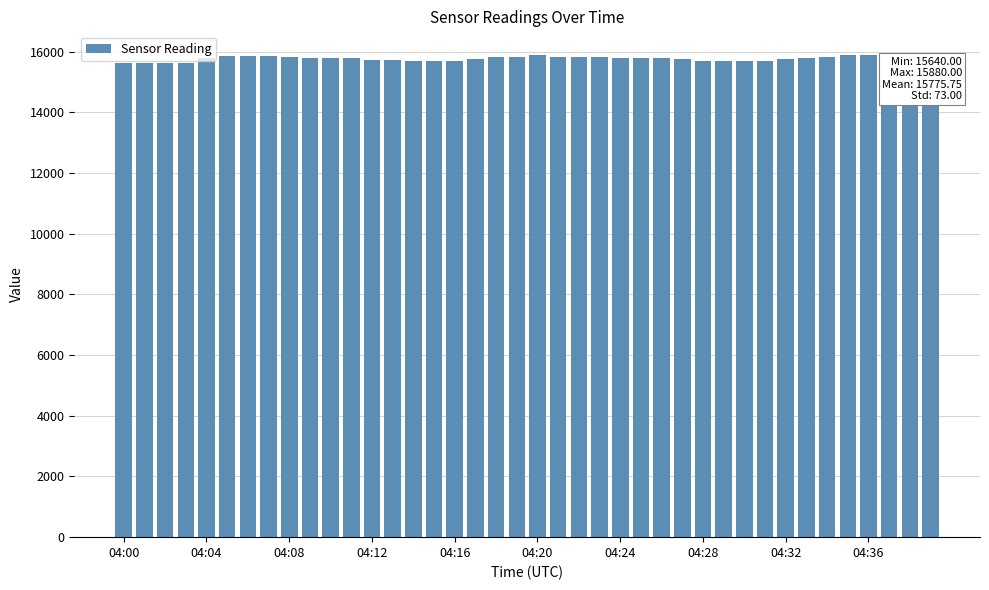

What is the value of the 38th bar from the left?

15880